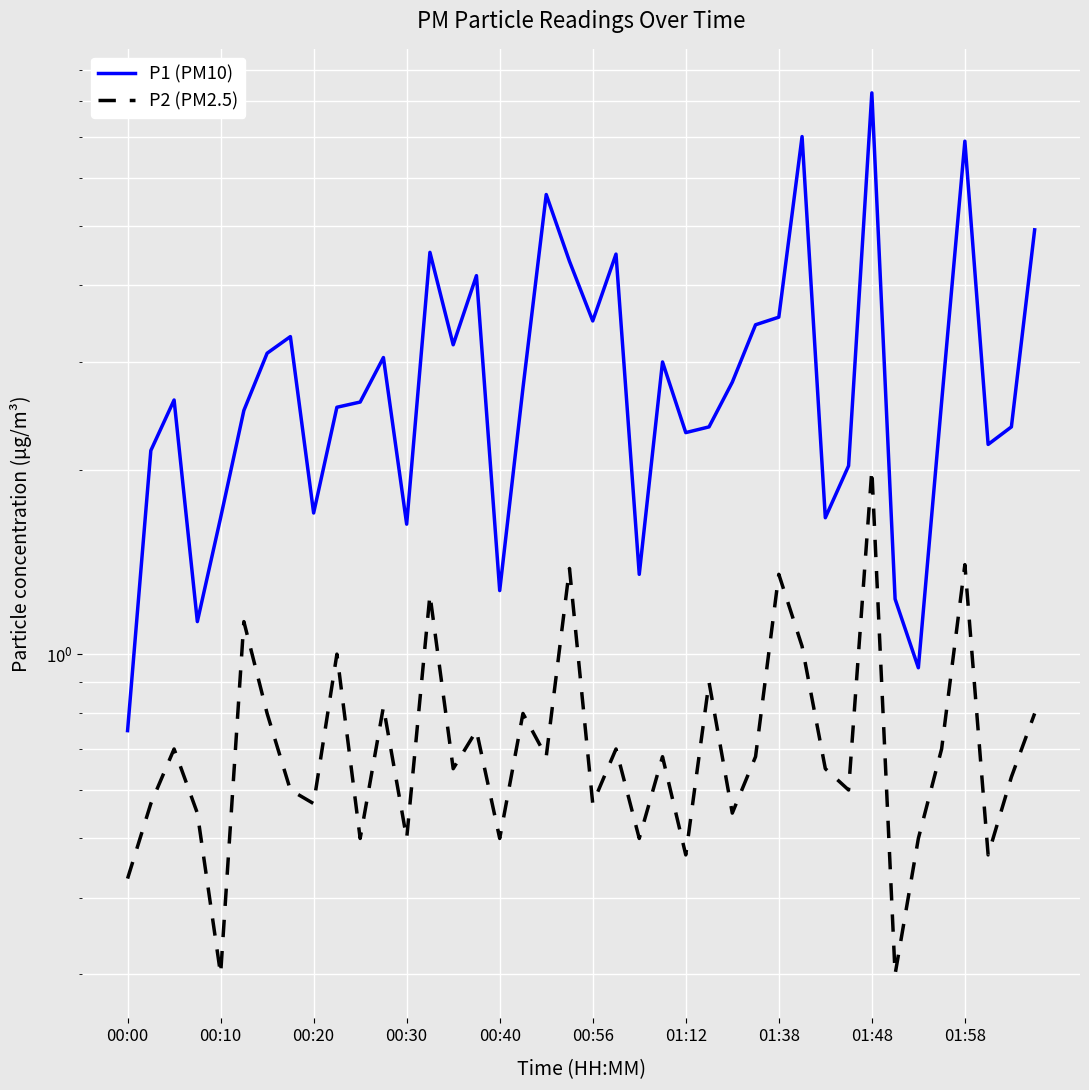

How many interior local valleys does the P2 (PM2.5) series have?

14